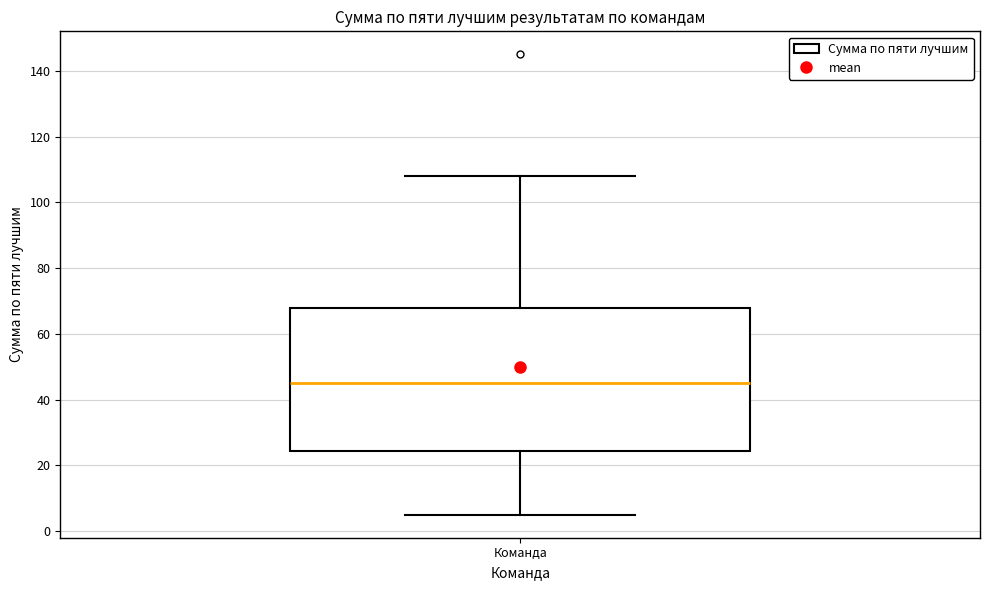

Where does the median line of the box for Команда sit on the y-axis? The values are not printed on the chart, so give them approximately, as read against the axis.

46